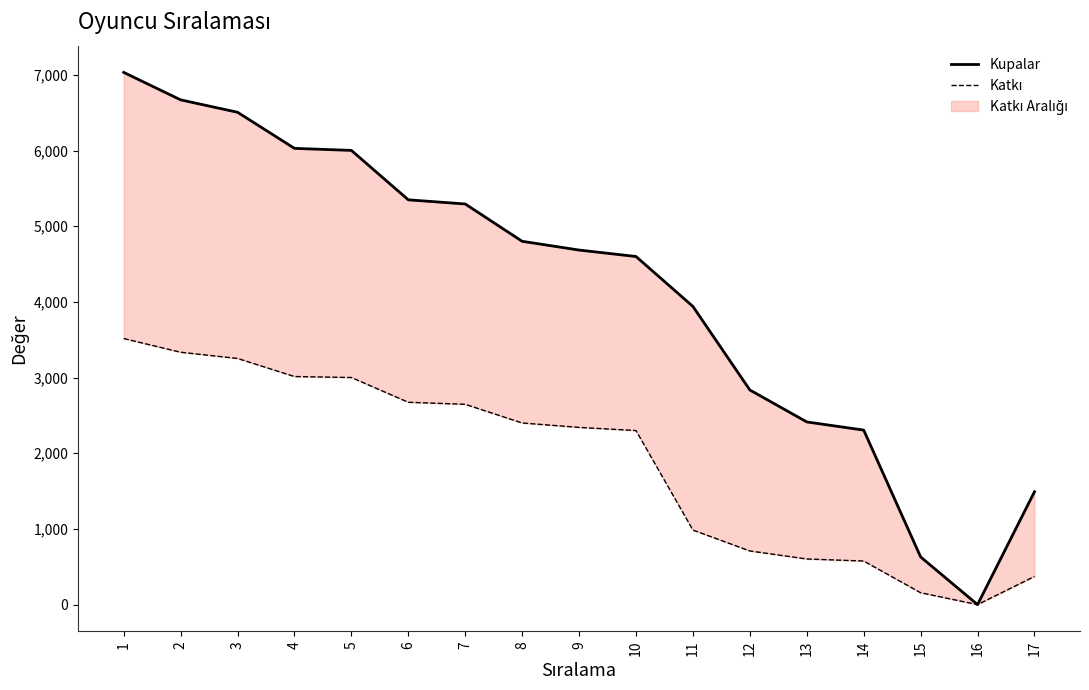

What is the difference between the maximum and minimum values in the Katkı series?

3516